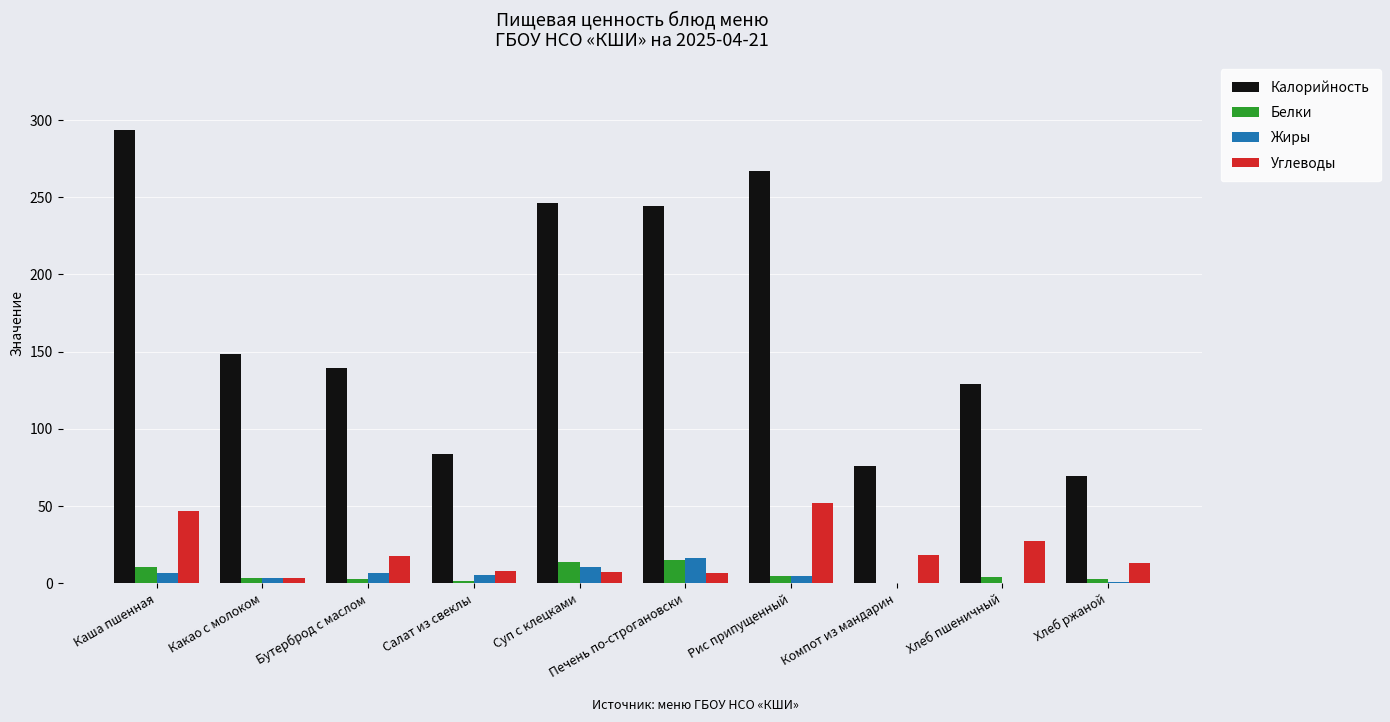

Where is Калорийность nearest to the value 181?

Какао с молоком